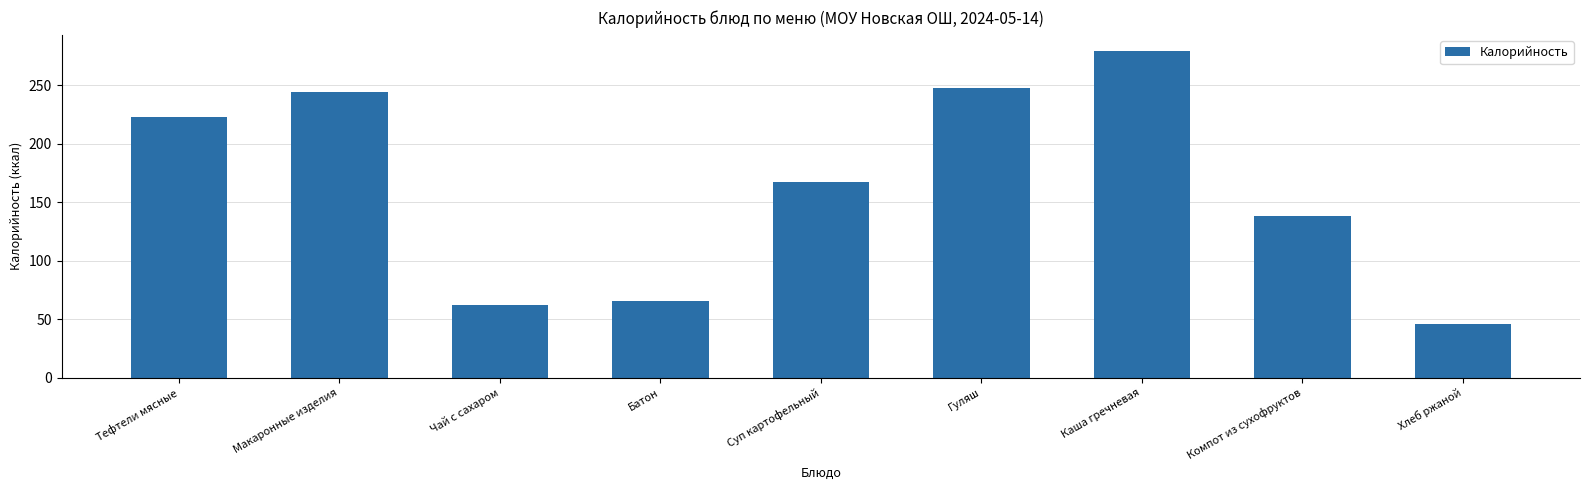

Read the value at Батон.

65.5